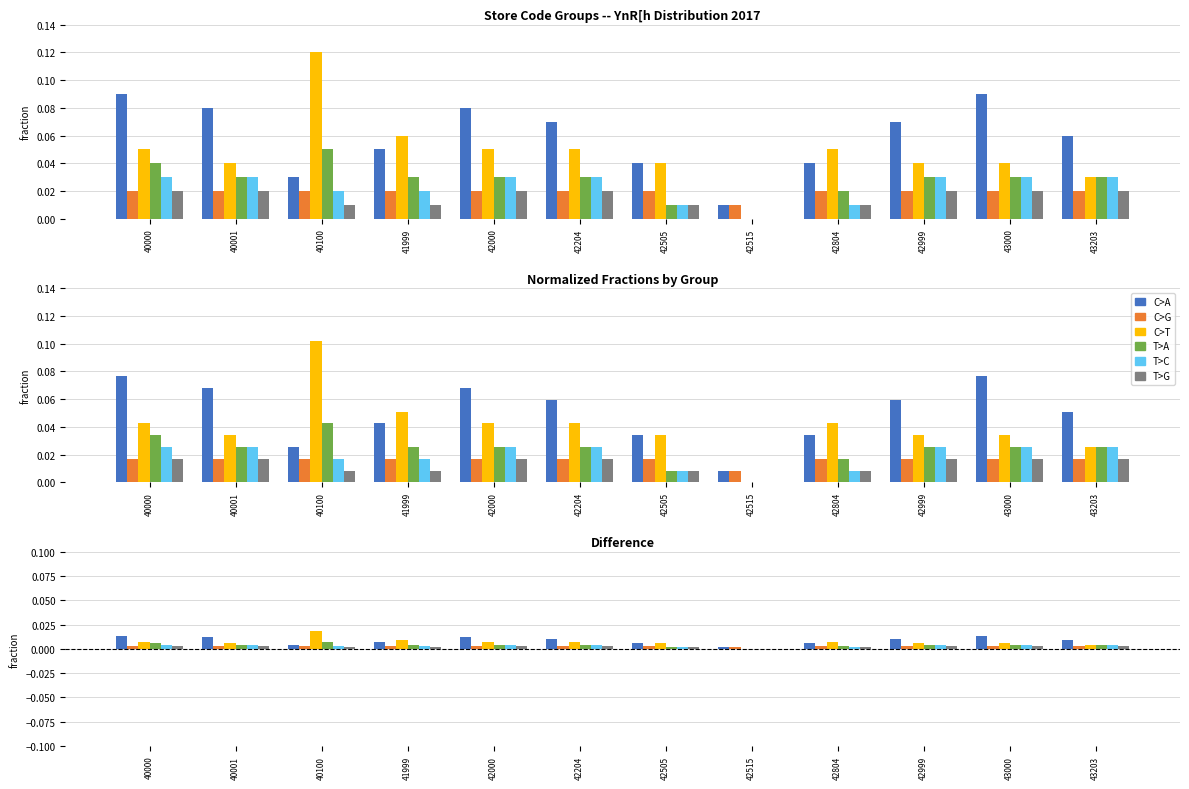

List the series in order of their peak value, lowest first.

C>G, T>G, T>C, T>A, C>A, C>T